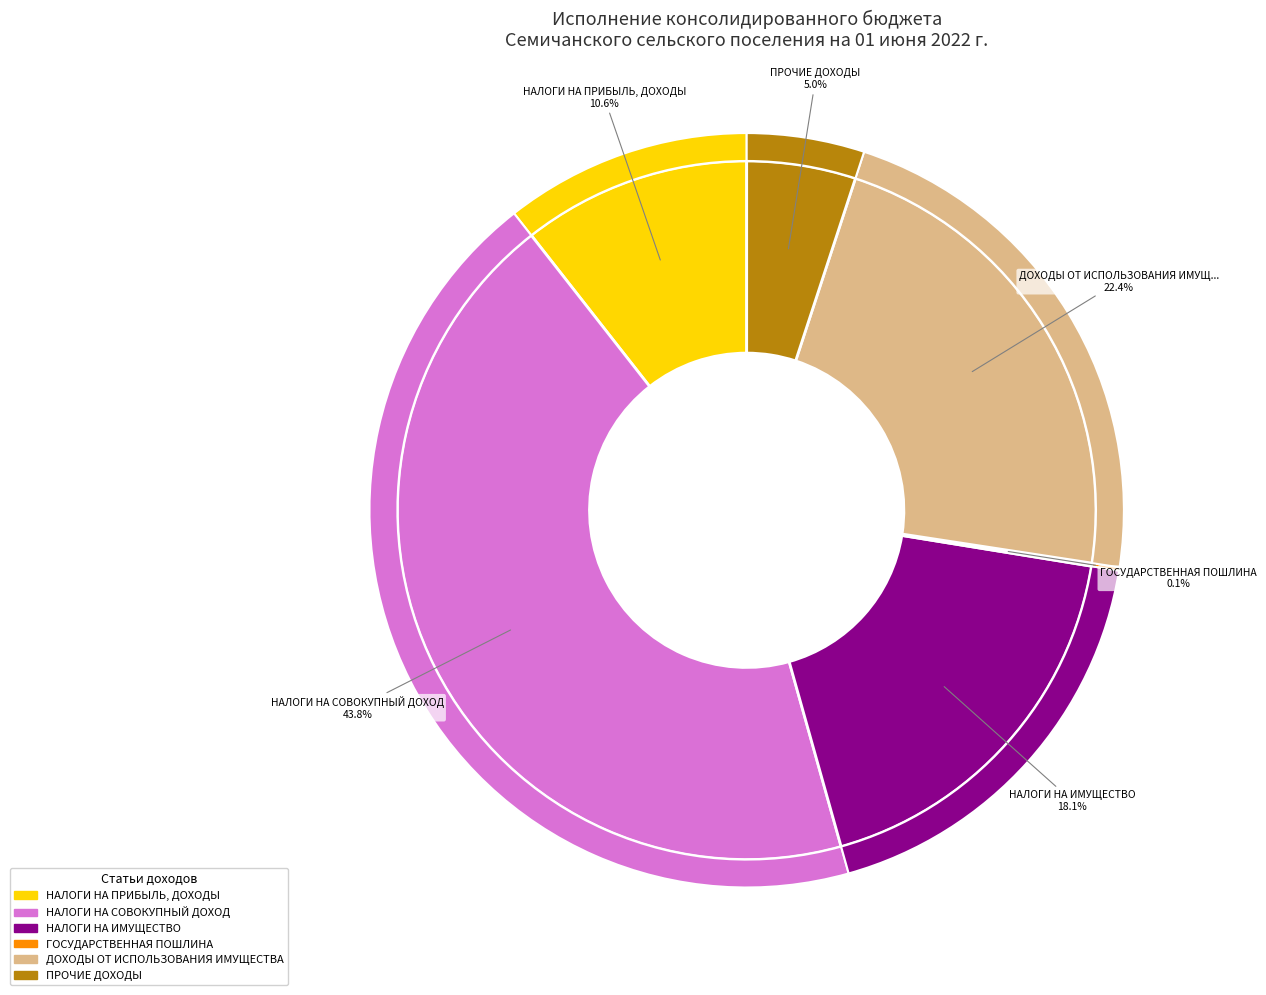

Do ДОХОДЫ ОТ ИСПОЛЬЗОВАНИЯ ИМУЩЕСТВА and НАЛОГИ НА СОВОКУПНЫЙ ДОХОД together represent more than half of the pie?

Yes